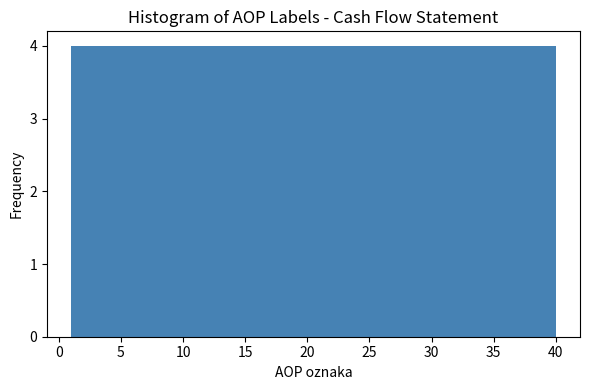

Reading left to right, transcribe this chart: for each bar, give the range it covers on the x-axis and its height. Neither the bar edges nor the heights are printed on the chart, so give them approximately, as read against the axes.

1.0 to 4.9: 4
4.9 to 8.8: 4
8.8 to 12.7: 4
12.7 to 16.6: 4
16.6 to 20.5: 4
20.5 to 24.4: 4
24.4 to 28.3: 4
28.3 to 32.2: 4
32.2 to 36.1: 4
36.1 to 40.0: 4